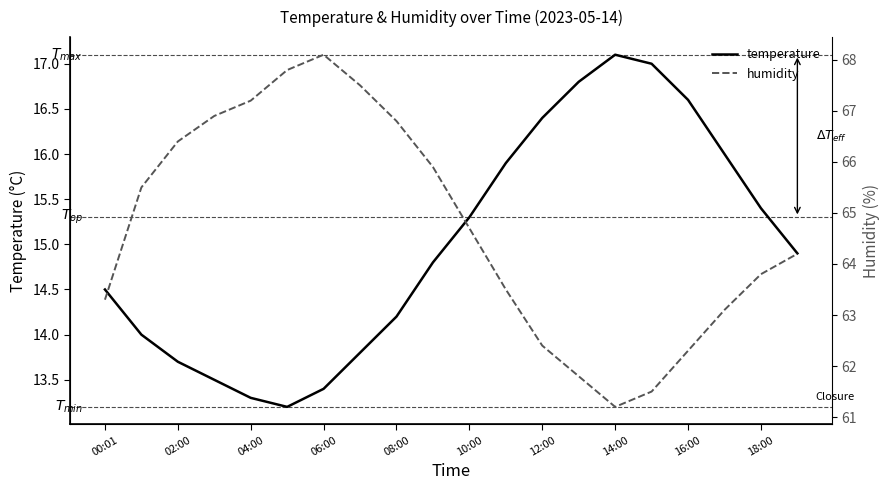

What is the approximate value of temperature at 12:00?

16.4